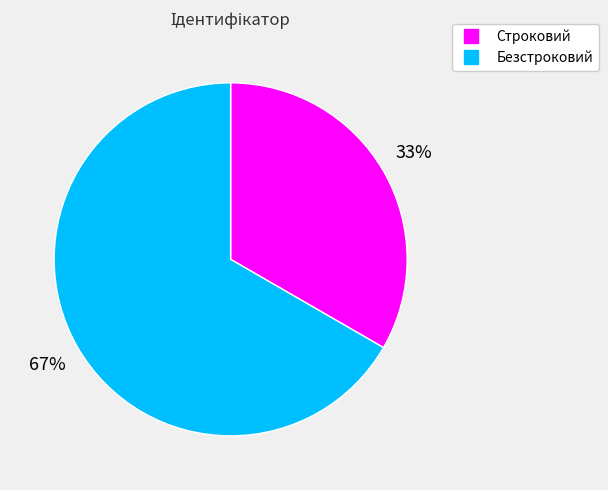

Approximately how many times larger is the value at Строковий compared to Безстроковий?

0.5